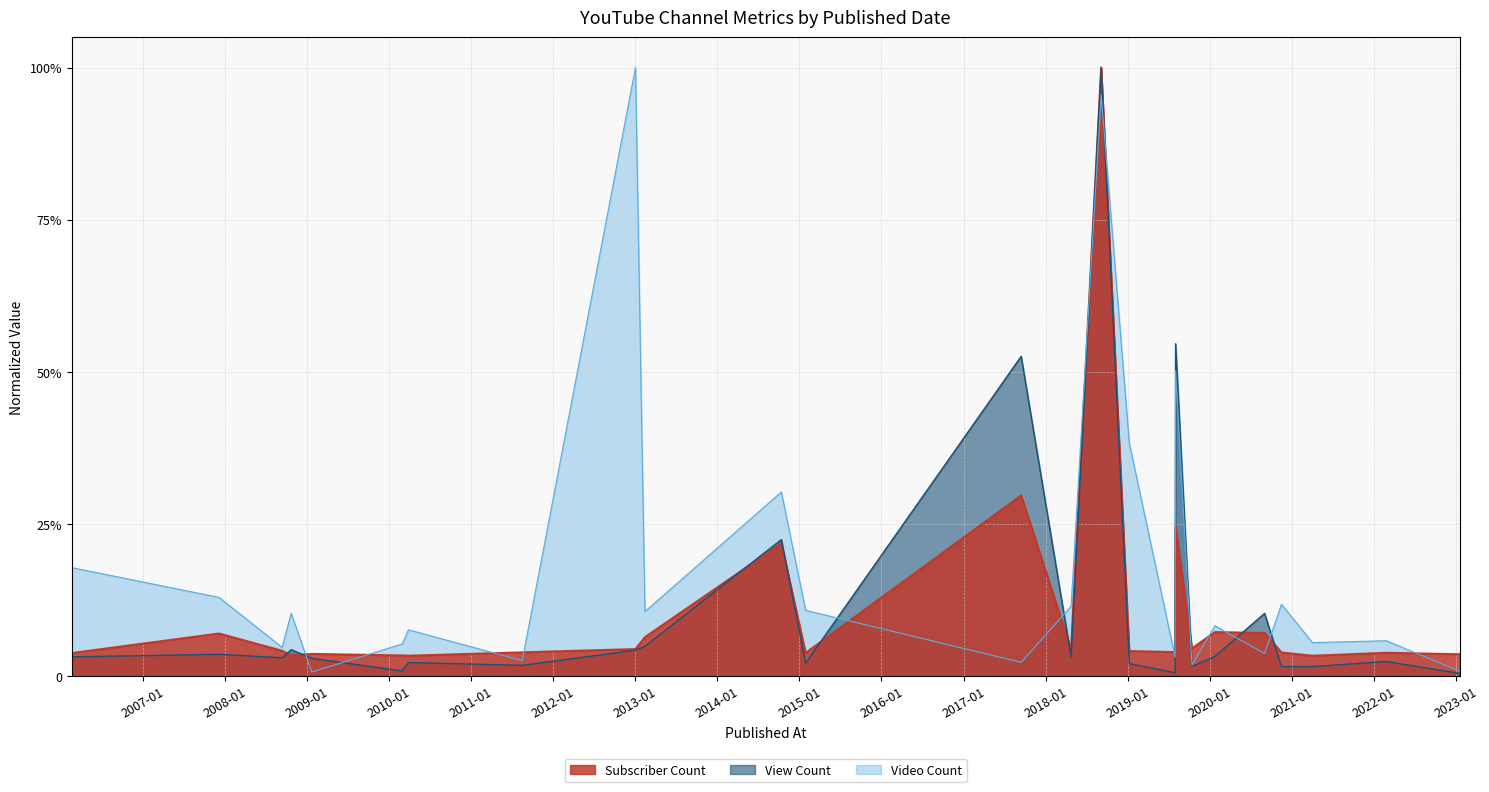

What is the maximum value for Video Count (line)?

1.0